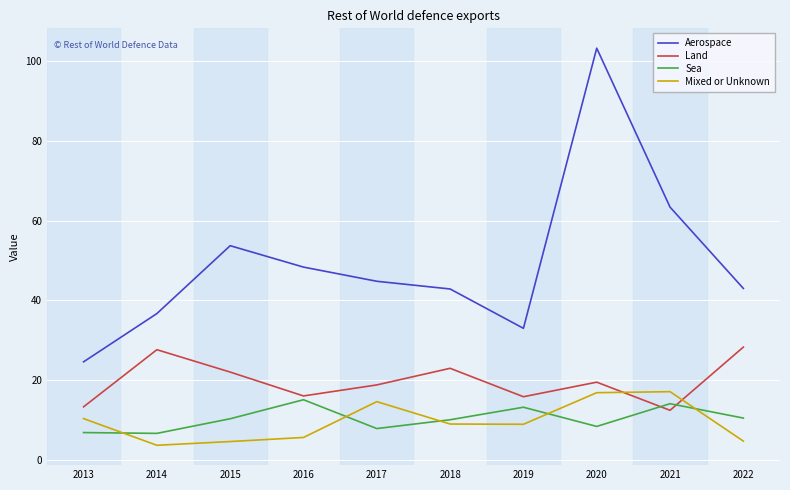

What is the approximate value of Land at 2017?

18.8